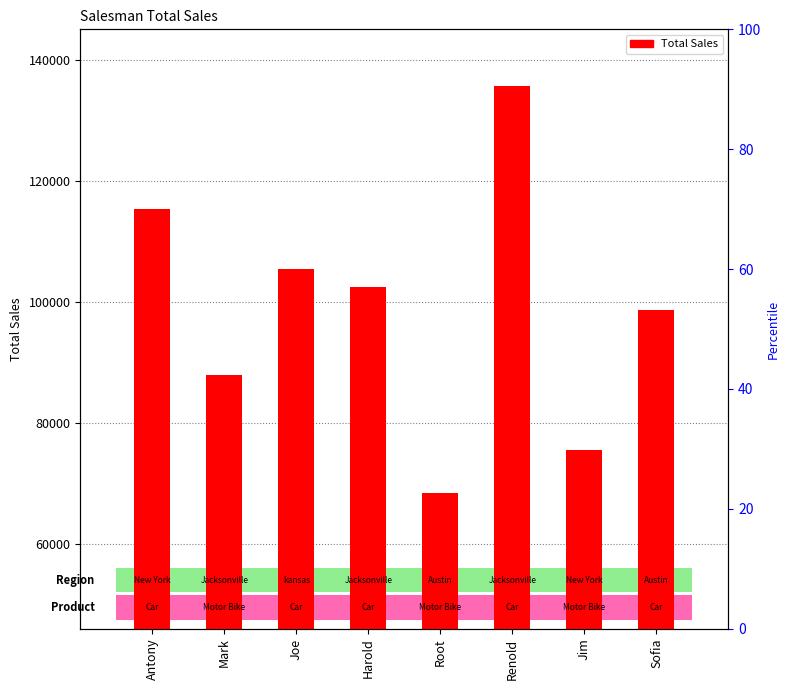

True or false: the data shows 87980 at Mark.

True